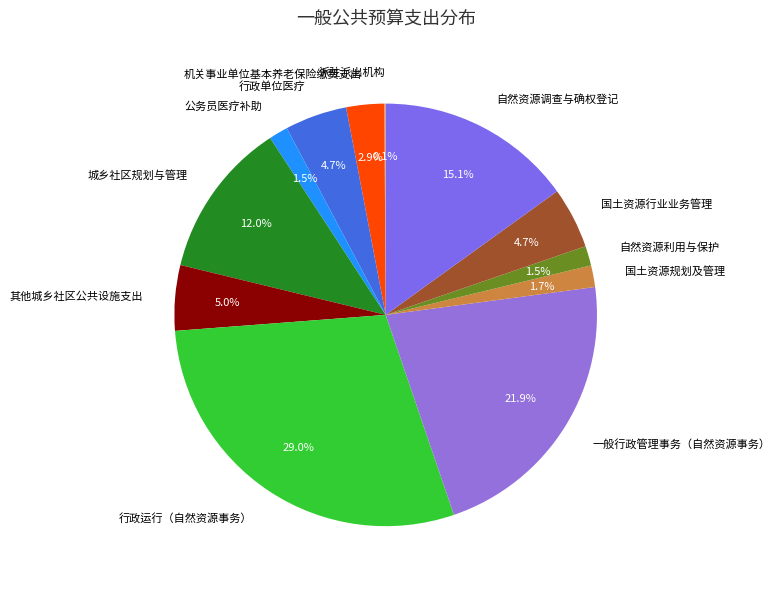

Which slice is the largest?

行政运行（自然资源事务）